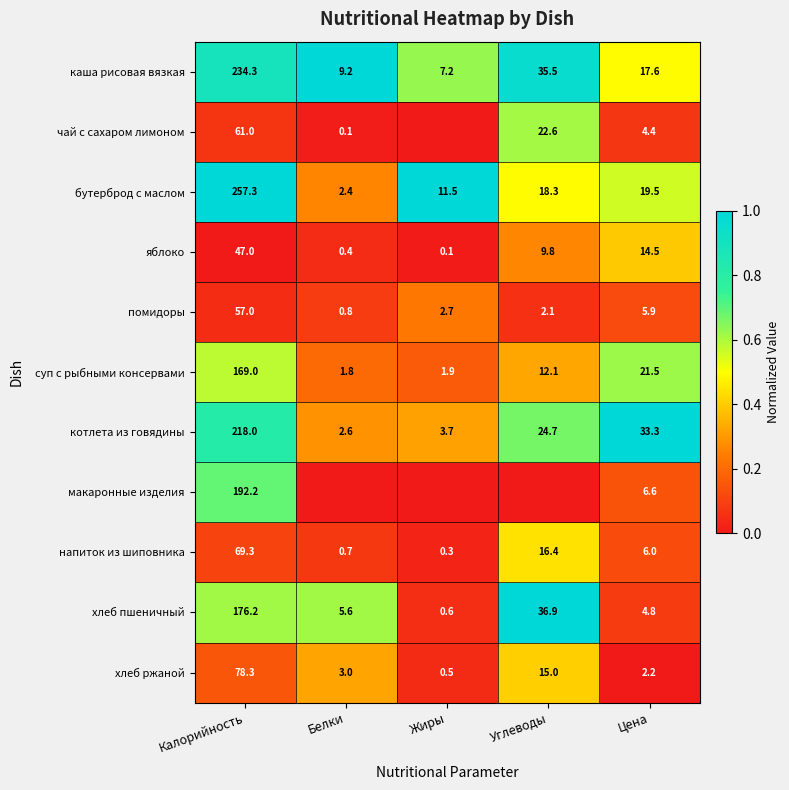

How many series are shown in this chart?

11